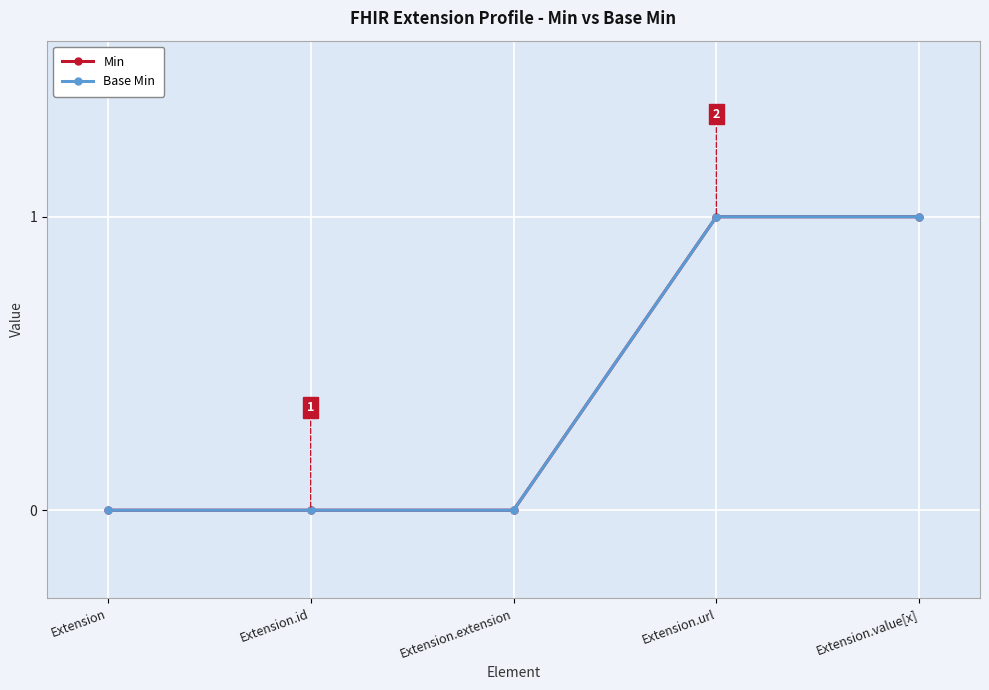

What position from the left is Extension?

1